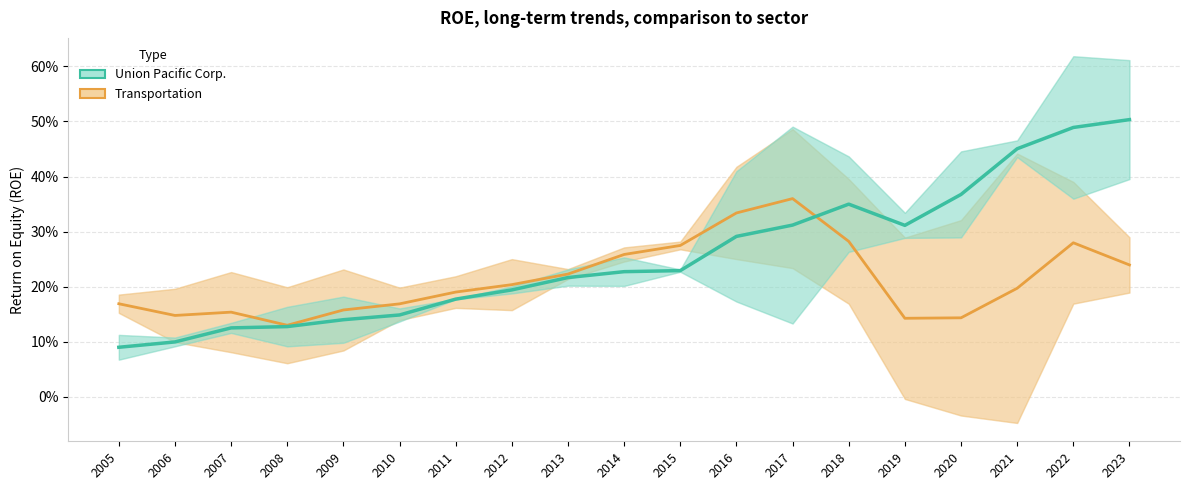

Which series changed the most between 2012 and 2017?

Transportation